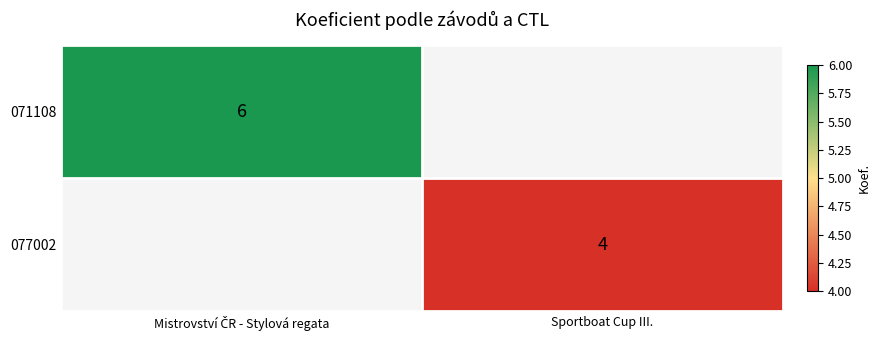

The value of 077002 at Sportboat Cup III. is 4. True or false?

True